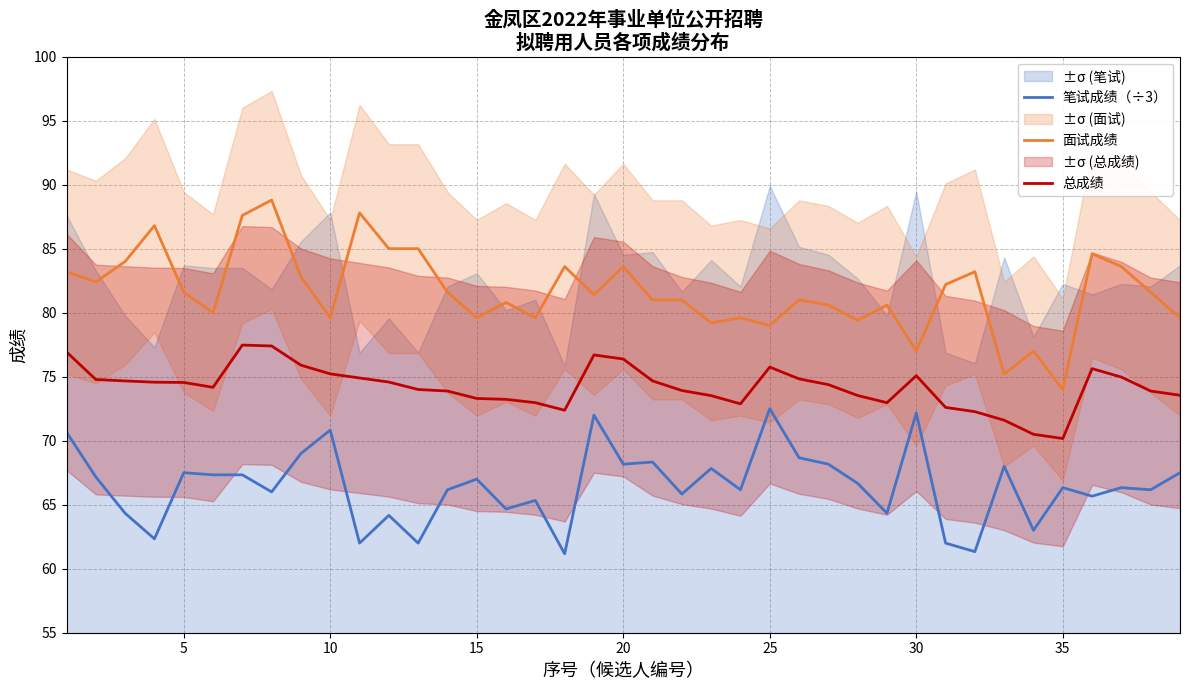

What is the difference between the maximum and minimum values in the 笔试成绩（÷3） series?

11.3